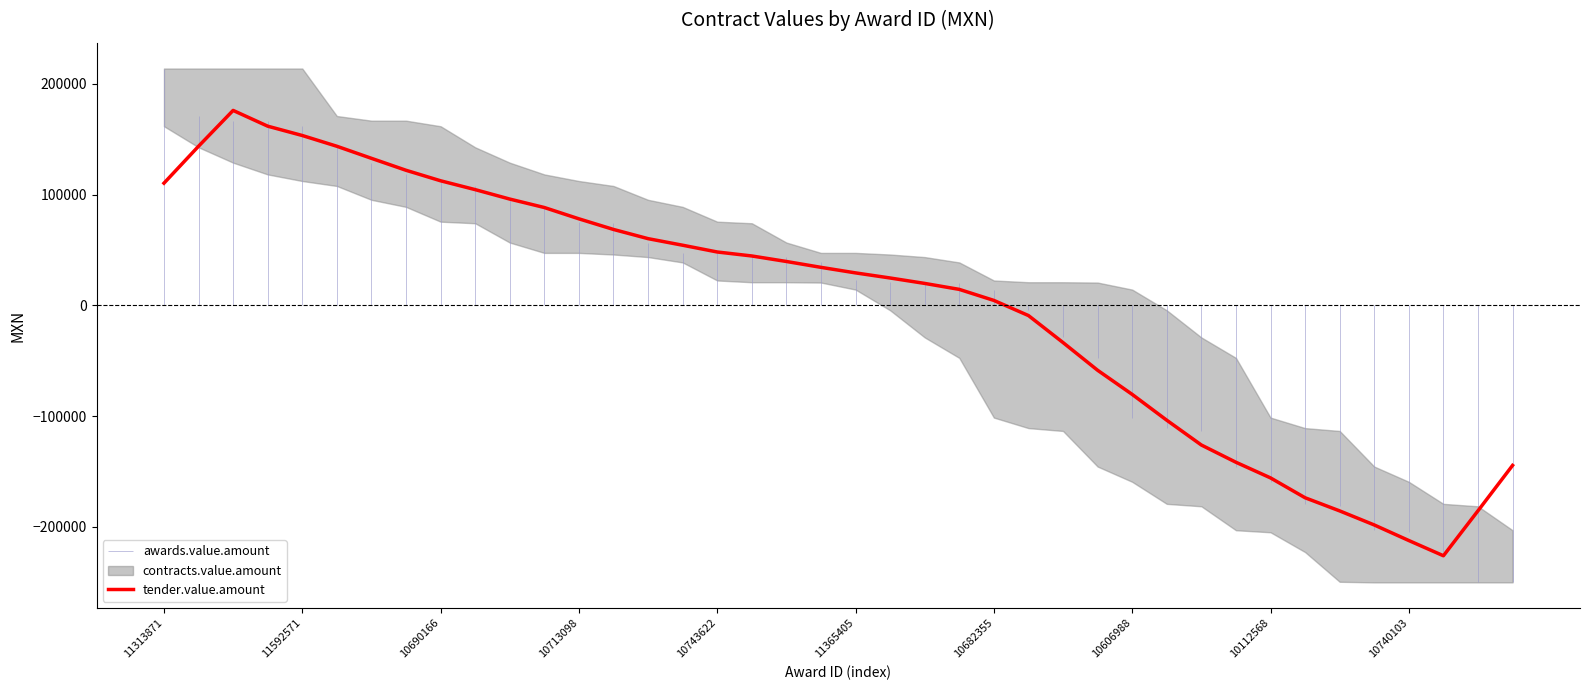

What is the maximum value shown in the chart?

175914.8